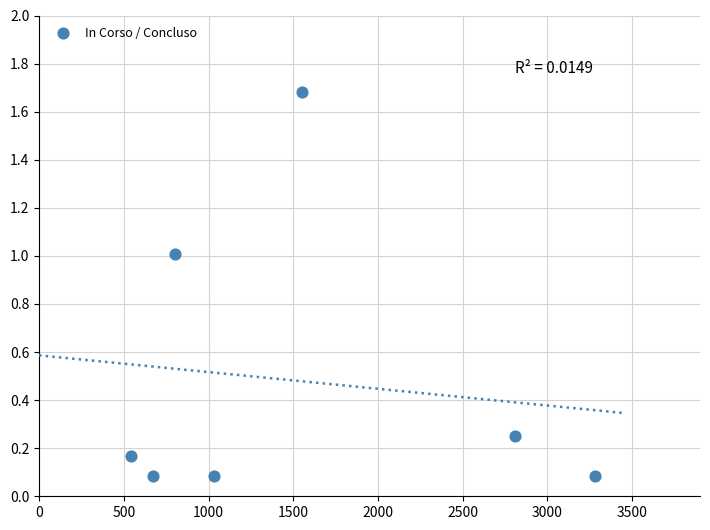

What is the average X value?

1527.5